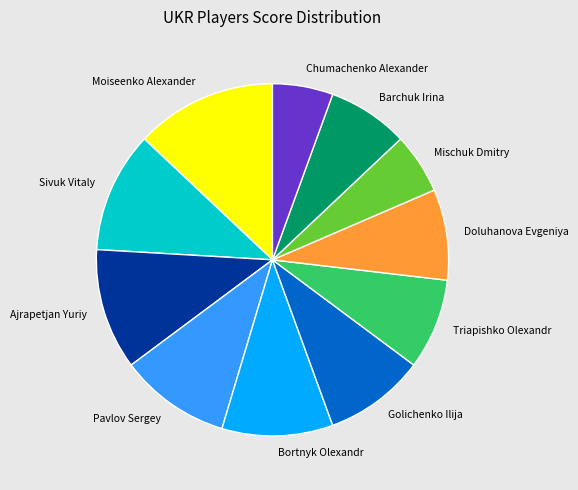

Between Triapishko Olexandr and Mischuk Dmitry, which is larger?

Triapishko Olexandr